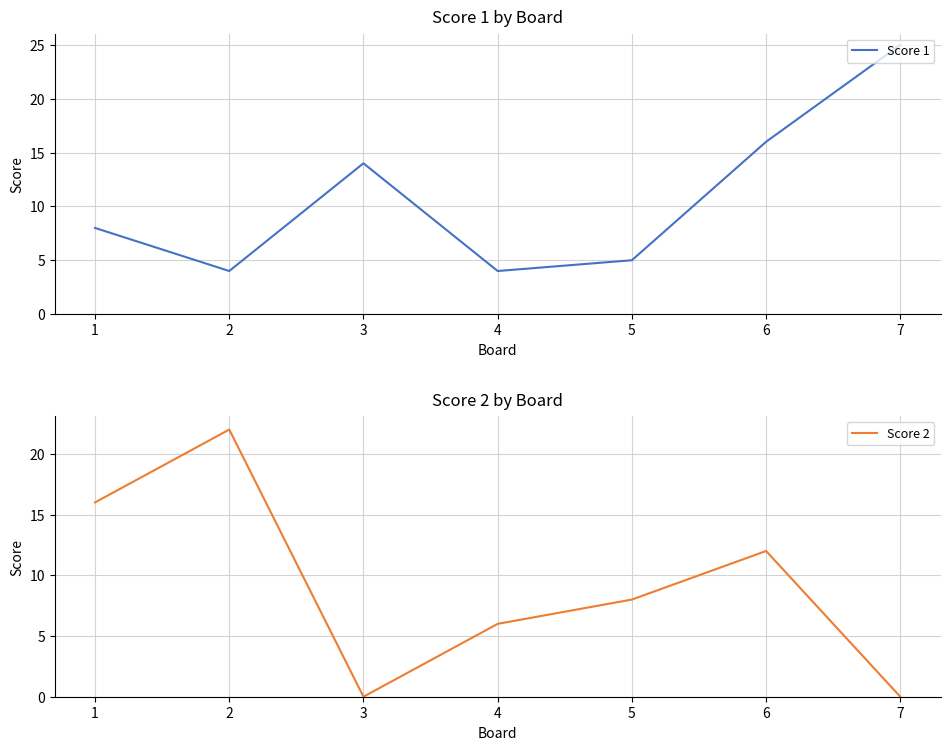

How many interior local valleys does the Score 2 series have?

1